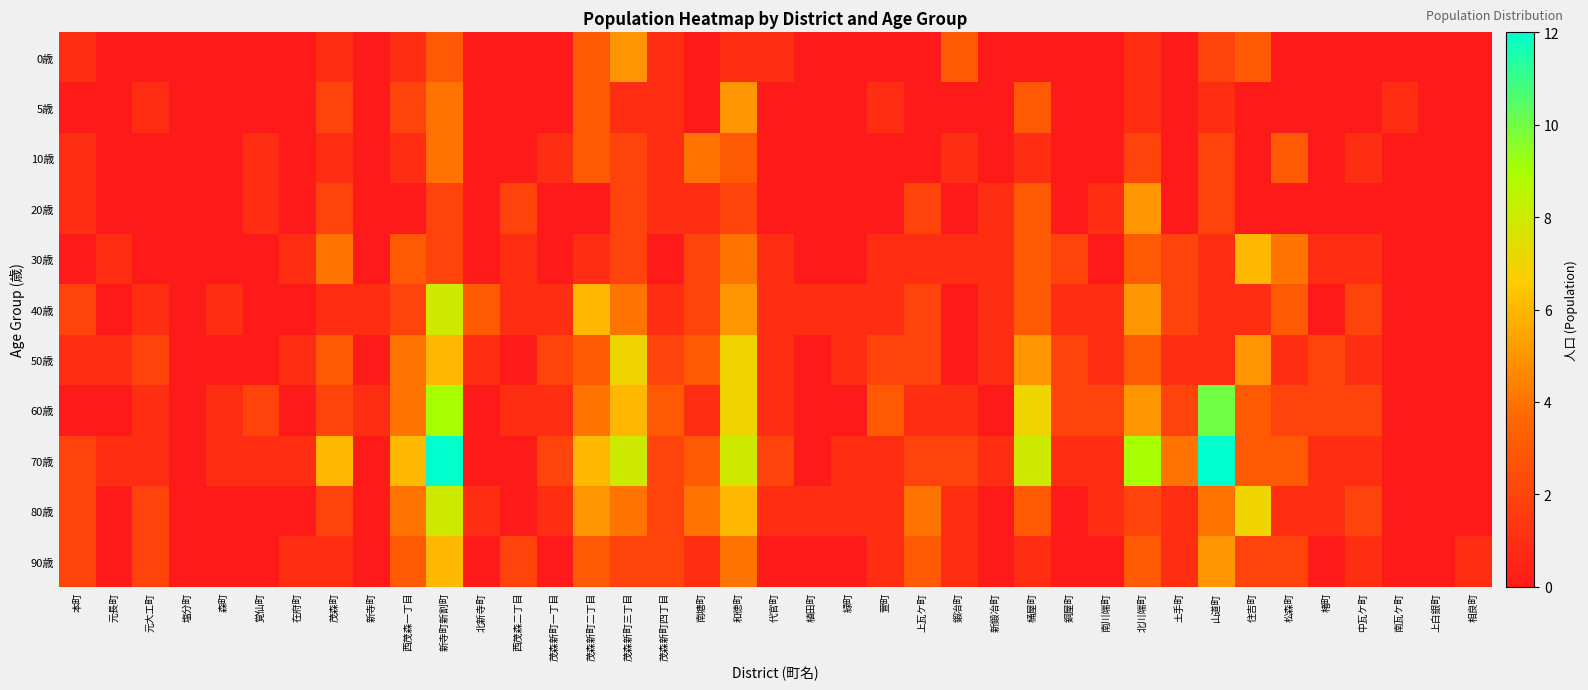

Reading right to left, extract all data points from this chart.

0歳: 相良町=0	上白銀町=0	南瓦ケ町=0	中瓦ケ町=0	楮町=0	松森町=0	住吉町=3	山道町=2	土手町=0	北川端町=1	南川端町=0	銅屋町=0	桶屋町=0	新鍛冶町=0	鍛冶町=3	上瓦ケ町=0	萱町=0	緑町=0	植田町=0	代官町=1	和徳町=1	南塘町=0	茂森新町四丁目=1	茂森新町三丁目=5	茂森新町二丁目=3	茂森新町一丁目=0	西茂森二丁目=0	北新寺町=0	新寺町新割町=3	西茂森一丁目=1	新寺町=0	茂森町=1	在府町=0	覚仙町=0	森町=0	塩分町=0	元大工町=0	元長町=0	本町=1
5歳: 相良町=0	上白銀町=0	南瓦ケ町=1	中瓦ケ町=0	楮町=0	松森町=0	住吉町=0	山道町=1	土手町=0	北川端町=1	南川端町=0	銅屋町=0	桶屋町=3	新鍛冶町=0	鍛冶町=0	上瓦ケ町=0	萱町=1	緑町=0	植田町=0	代官町=0	和徳町=5	南塘町=0	茂森新町四丁目=1	茂森新町三丁目=1	茂森新町二丁目=3	茂森新町一丁目=0	西茂森二丁目=0	北新寺町=0	新寺町新割町=4	西茂森一丁目=2	新寺町=0	茂森町=2	在府町=0	覚仙町=0	森町=0	塩分町=0	元大工町=1	元長町=0	本町=0
10歳: 相良町=0	上白銀町=0	南瓦ケ町=0	中瓦ケ町=1	楮町=0	松森町=3	住吉町=0	山道町=2	土手町=0	北川端町=2	南川端町=0	銅屋町=0	桶屋町=1	新鍛冶町=0	鍛冶町=1	上瓦ケ町=0	萱町=0	緑町=0	植田町=0	代官町=0	和徳町=3	南塘町=4	茂森新町四丁目=1	茂森新町三丁目=2	茂森新町二丁目=3	茂森新町一丁目=1	西茂森二丁目=0	北新寺町=0	新寺町新割町=4	西茂森一丁目=1	新寺町=0	茂森町=1	在府町=0	覚仙町=1	森町=0	塩分町=0	元大工町=0	元長町=0	本町=1
20歳: 相良町=0	上白銀町=0	南瓦ケ町=0	中瓦ケ町=0	楮町=0	松森町=0	住吉町=0	山道町=2	土手町=0	北川端町=5	南川端町=1	銅屋町=0	桶屋町=3	新鍛冶町=1	鍛冶町=0	上瓦ケ町=2	萱町=0	緑町=0	植田町=0	代官町=0	和徳町=2	南塘町=1	茂森新町四丁目=1	茂森新町三丁目=2	茂森新町二丁目=0	茂森新町一丁目=0	西茂森二丁目=2	北新寺町=0	新寺町新割町=2	西茂森一丁目=0	新寺町=0	茂森町=2	在府町=0	覚仙町=1	森町=0	塩分町=0	元大工町=0	元長町=0	本町=1
30歳: 相良町=0	上白銀町=0	南瓦ケ町=0	中瓦ケ町=1	楮町=1	松森町=4	住吉町=6	山道町=1	土手町=2	北川端町=3	南川端町=0	銅屋町=2	桶屋町=3	新鍛冶町=1	鍛冶町=1	上瓦ケ町=1	萱町=1	緑町=0	植田町=0	代官町=1	和徳町=4	南塘町=2	茂森新町四丁目=0	茂森新町三丁目=2	茂森新町二丁目=1	茂森新町一丁目=0	西茂森二丁目=1	北新寺町=0	新寺町新割町=2	西茂森一丁目=3	新寺町=0	茂森町=4	在府町=1	覚仙町=0	森町=0	塩分町=0	元大工町=0	元長町=1	本町=0
40歳: 相良町=0	上白銀町=0	南瓦ケ町=0	中瓦ケ町=2	楮町=0	松森町=3	住吉町=1	山道町=1	土手町=2	北川端町=5	南川端町=1	銅屋町=1	桶屋町=3	新鍛冶町=1	鍛冶町=0	上瓦ケ町=2	萱町=1	緑町=1	植田町=1	代官町=1	和徳町=5	南塘町=2	茂森新町四丁目=1	茂森新町三丁目=4	茂森新町二丁目=6	茂森新町一丁目=1	西茂森二丁目=1	北新寺町=3	新寺町新割町=8	西茂森一丁目=2	新寺町=1	茂森町=1	在府町=0	覚仙町=0	森町=1	塩分町=0	元大工町=1	元長町=0	本町=2
50歳: 相良町=0	上白銀町=0	南瓦ケ町=0	中瓦ケ町=1	楮町=2	松森町=1	住吉町=5	山道町=1	土手町=1	北川端町=3	南川端町=1	銅屋町=2	桶屋町=5	新鍛冶町=1	鍛冶町=0	上瓦ケ町=2	萱町=2	緑町=1	植田町=0	代官町=1	和徳町=7	南塘町=3	茂森新町四丁目=2	茂森新町三丁目=7	茂森新町二丁目=3	茂森新町一丁目=2	西茂森二丁目=0	北新寺町=1	新寺町新割町=6	西茂森一丁目=4	新寺町=0	茂森町=3	在府町=1	覚仙町=0	森町=0	塩分町=0	元大工町=2	元長町=1	本町=1
60歳: 相良町=0	上白銀町=0	南瓦ケ町=0	中瓦ケ町=2	楮町=2	松森町=2	住吉町=3	山道町=10	土手町=2	北川端町=5	南川端町=2	銅屋町=2	桶屋町=7	新鍛冶町=0	鍛冶町=1	上瓦ケ町=1	萱町=3	緑町=0	植田町=0	代官町=1	和徳町=7	南塘町=1	茂森新町四丁目=3	茂森新町三丁目=6	茂森新町二丁目=4	茂森新町一丁目=1	西茂森二丁目=1	北新寺町=0	新寺町新割町=9	西茂森一丁目=4	新寺町=1	茂森町=2	在府町=0	覚仙町=2	森町=1	塩分町=0	元大工町=1	元長町=0	本町=0
70歳: 相良町=0	上白銀町=0	南瓦ケ町=0	中瓦ケ町=1	楮町=1	松森町=3	住吉町=3	山道町=12	土手町=4	北川端町=9	南川端町=1	銅屋町=1	桶屋町=8	新鍛冶町=1	鍛冶町=2	上瓦ケ町=2	萱町=1	緑町=1	植田町=0	代官町=2	和徳町=8	南塘町=3	茂森新町四丁目=2	茂森新町三丁目=8	茂森新町二丁目=6	茂森新町一丁目=2	西茂森二丁目=0	北新寺町=0	新寺町新割町=12	西茂森一丁目=6	新寺町=0	茂森町=6	在府町=1	覚仙町=1	森町=1	塩分町=0	元大工町=1	元長町=1	本町=2
80歳: 相良町=0	上白銀町=0	南瓦ケ町=0	中瓦ケ町=2	楮町=1	松森町=1	住吉町=7	山道町=4	土手町=1	北川端町=2	南川端町=1	銅屋町=0	桶屋町=3	新鍛冶町=0	鍛冶町=1	上瓦ケ町=4	萱町=1	緑町=1	植田町=1	代官町=1	和徳町=6	南塘町=4	茂森新町四丁目=2	茂森新町三丁目=4	茂森新町二丁目=5	茂森新町一丁目=1	西茂森二丁目=0	北新寺町=1	新寺町新割町=8	西茂森一丁目=4	新寺町=0	茂森町=2	在府町=0	覚仙町=0	森町=0	塩分町=0	元大工町=2	元長町=0	本町=2
90歳: 相良町=1	上白銀町=0	南瓦ケ町=0	中瓦ケ町=1	楮町=0	松森町=2	住吉町=2	山道町=5	土手町=1	北川端町=3	南川端町=0	銅屋町=0	桶屋町=1	新鍛冶町=0	鍛冶町=1	上瓦ケ町=3	萱町=1	緑町=0	植田町=0	代官町=0	和徳町=4	南塘町=1	茂森新町四丁目=2	茂森新町三丁目=2	茂森新町二丁目=3	茂森新町一丁目=0	西茂森二丁目=2	北新寺町=0	新寺町新割町=6	西茂森一丁目=3	新寺町=0	茂森町=1	在府町=1	覚仙町=0	森町=0	塩分町=0	元大工町=2	元長町=0	本町=2